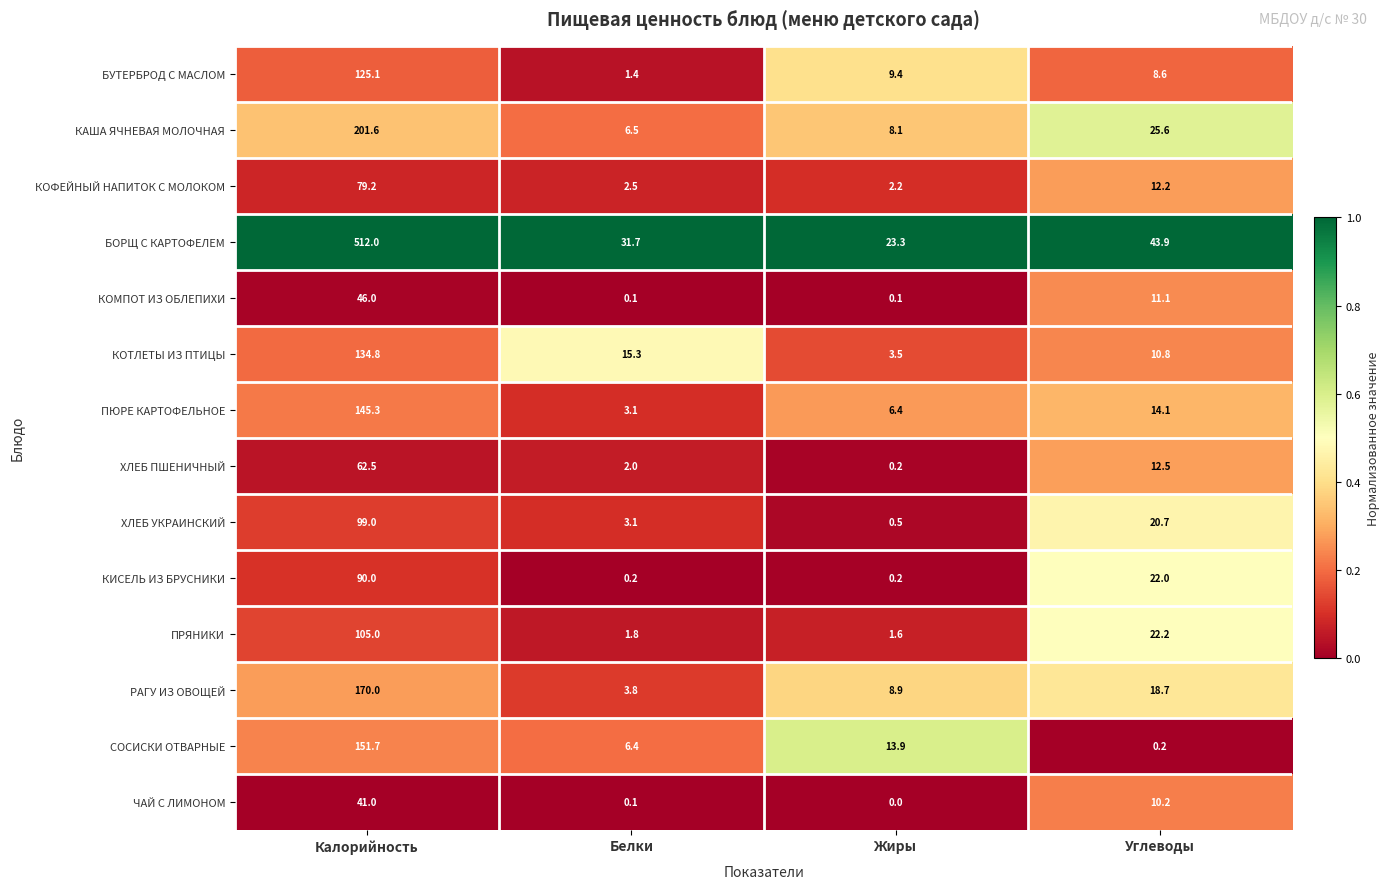

At which label is КОФЕЙНЫЙ НАПИТОК С МОЛОКОМ closest to 40?

Углеводы